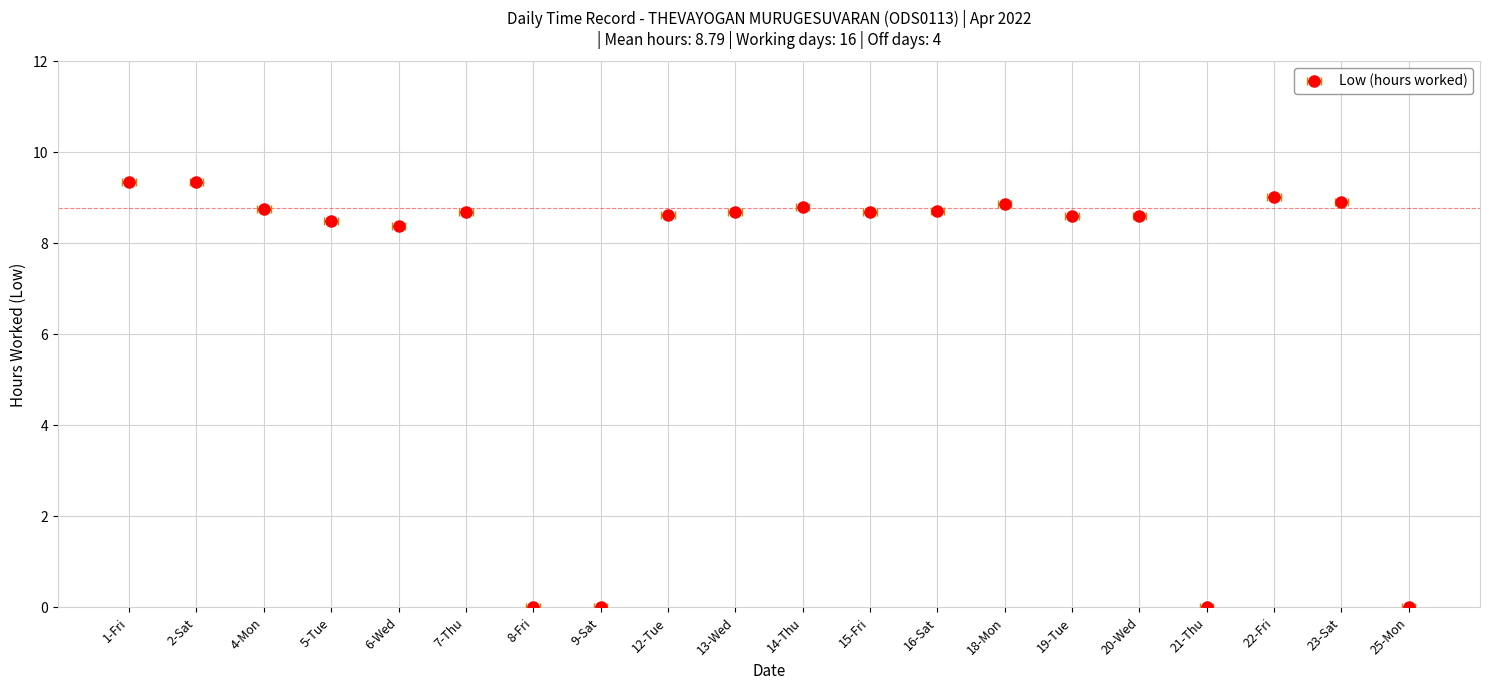

Is it true that the value at 1-Fri is 9.4?

True